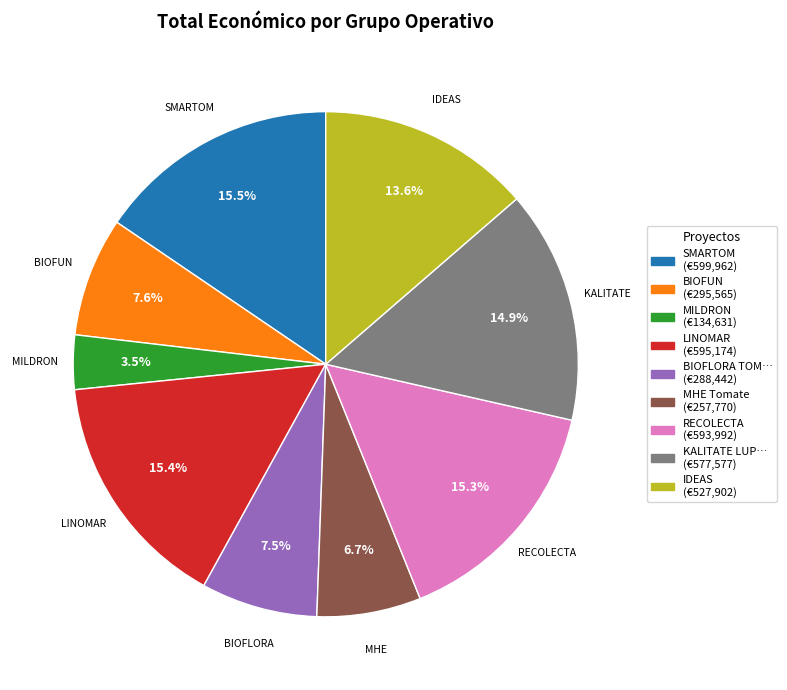

To the nearest percent, what is the average slice percentage?

11%